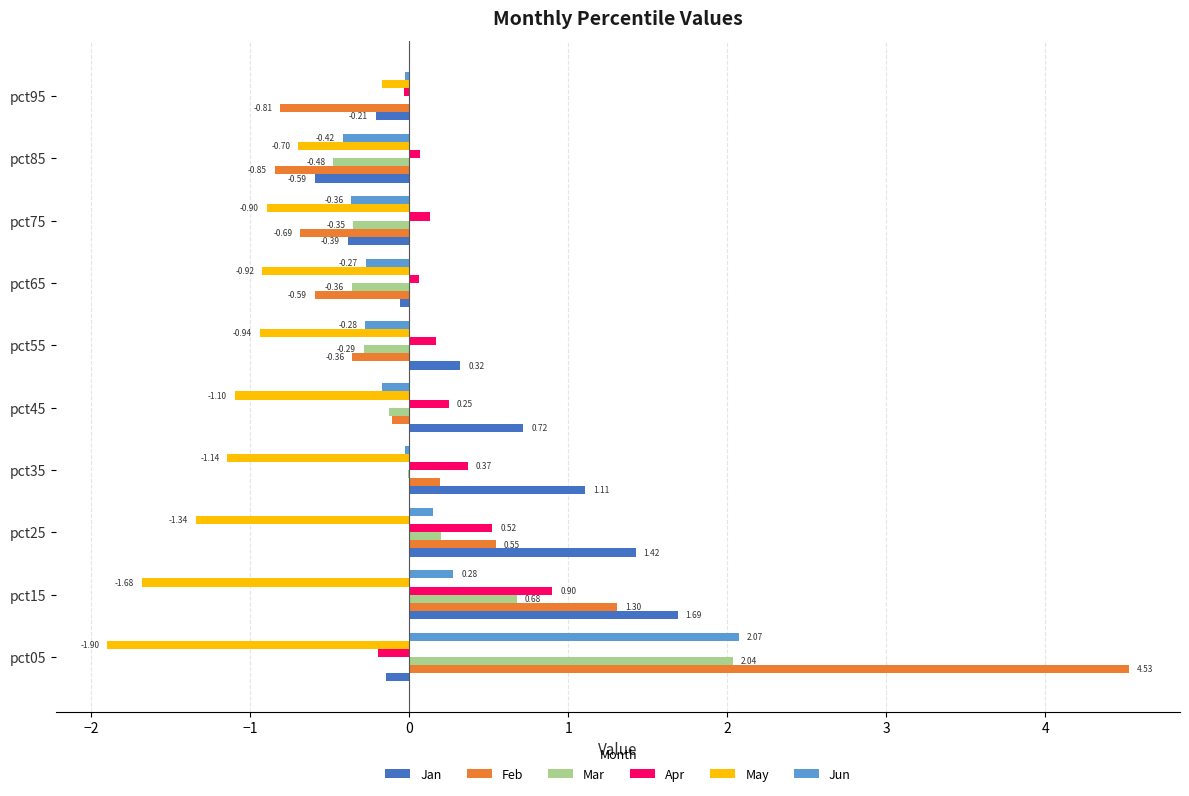

Is the value of Jun at pct25 greater than the value of Feb at pct35?

No